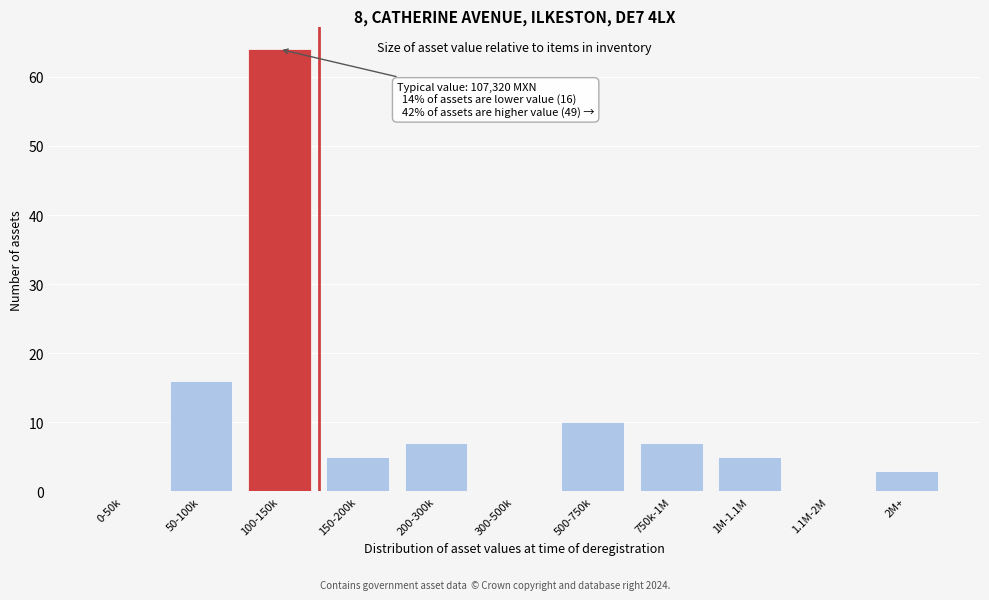

Reading left to right, list all the values displayed in this chart.

0-50k=0	50-100k=16	100-150k=64	150-200k=5	200-300k=7	300-500k=0	500-750k=10	750k-1M=7	1M-1.1M=5	1.1M-2M=0	2M+=3